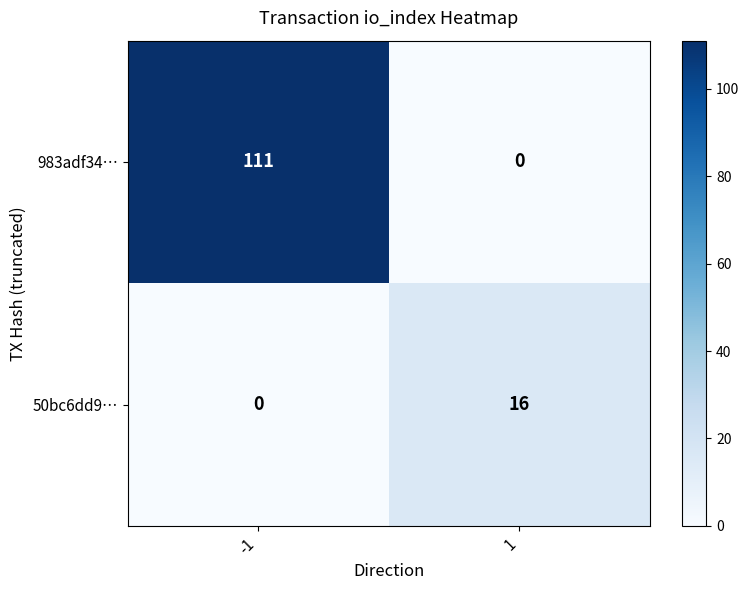

The value of 983adf34… at -1 is 111. True or false?

True